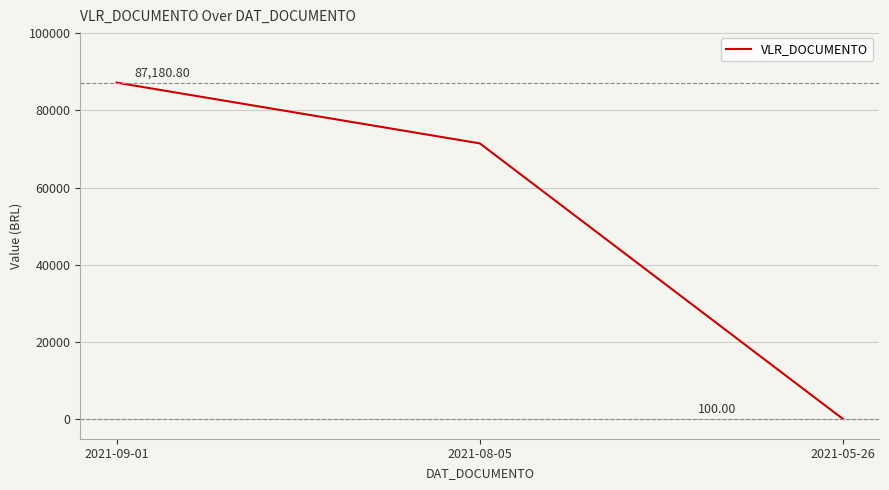

List the labels in order of value, smallest first.

2021-05-26, 2021-08-05, 2021-09-01